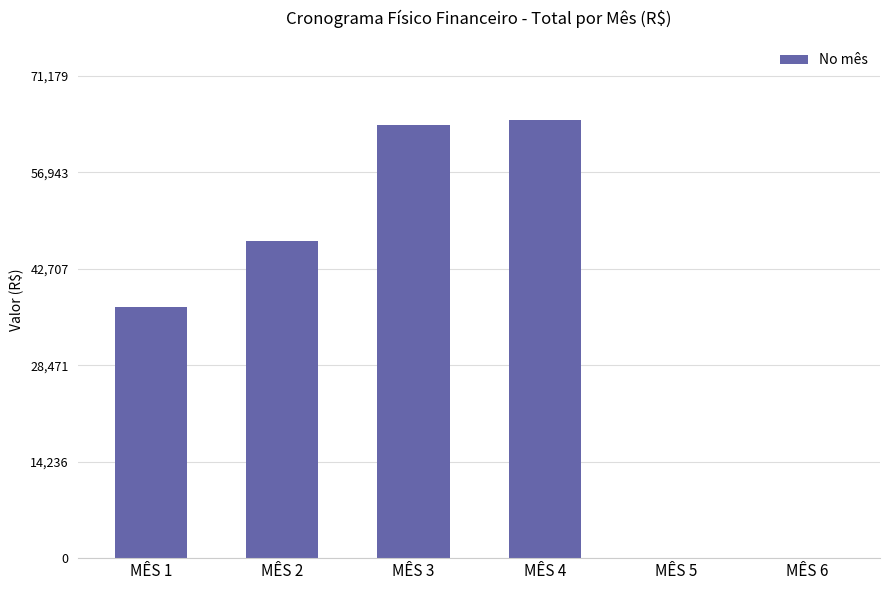

Where does the data first go above 46821?

MÊS 2